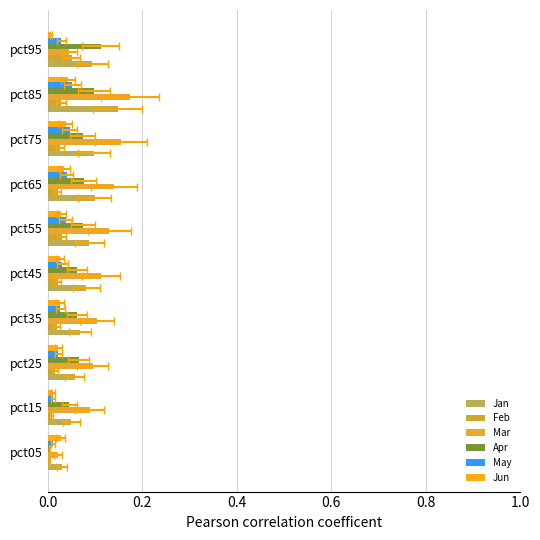

What is the average value of the Jan series?

0.1